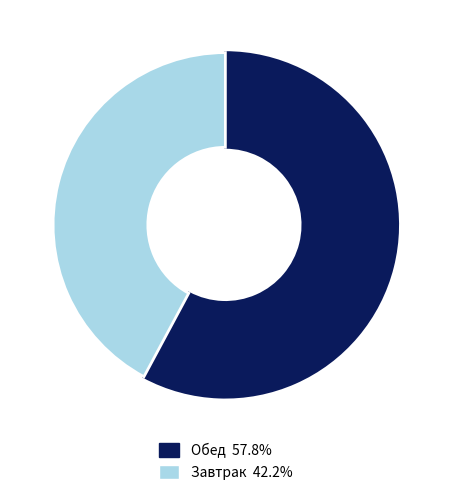

Is there a majority slice in this chart?

Yes